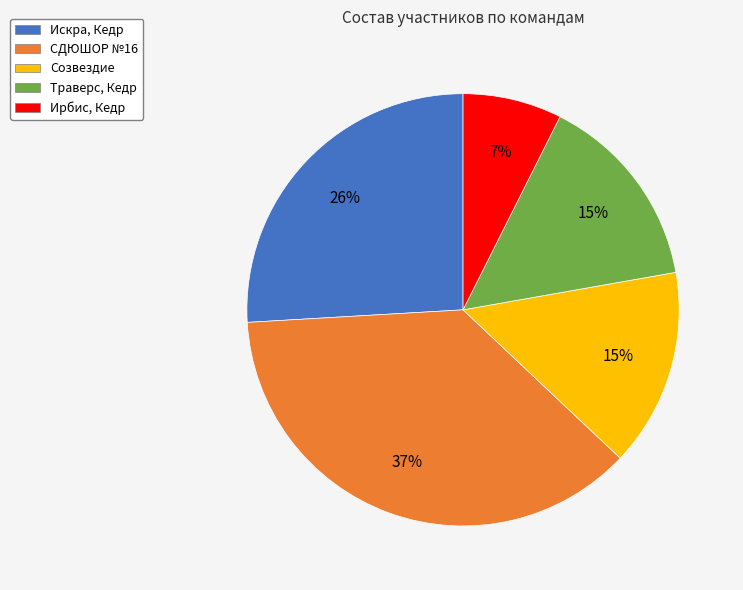

Does Ирбис, Кедр account for over 50% of the chart?

No